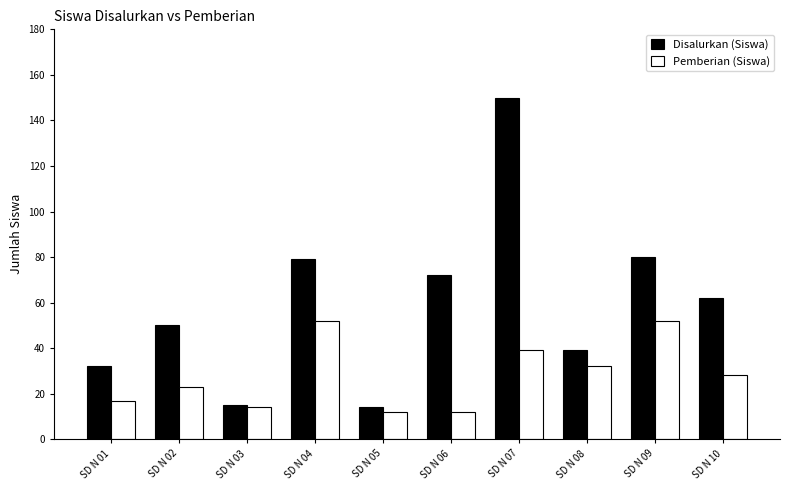

Is it true that Pemberian (Siswa) equals 27 at SD N 01?

False